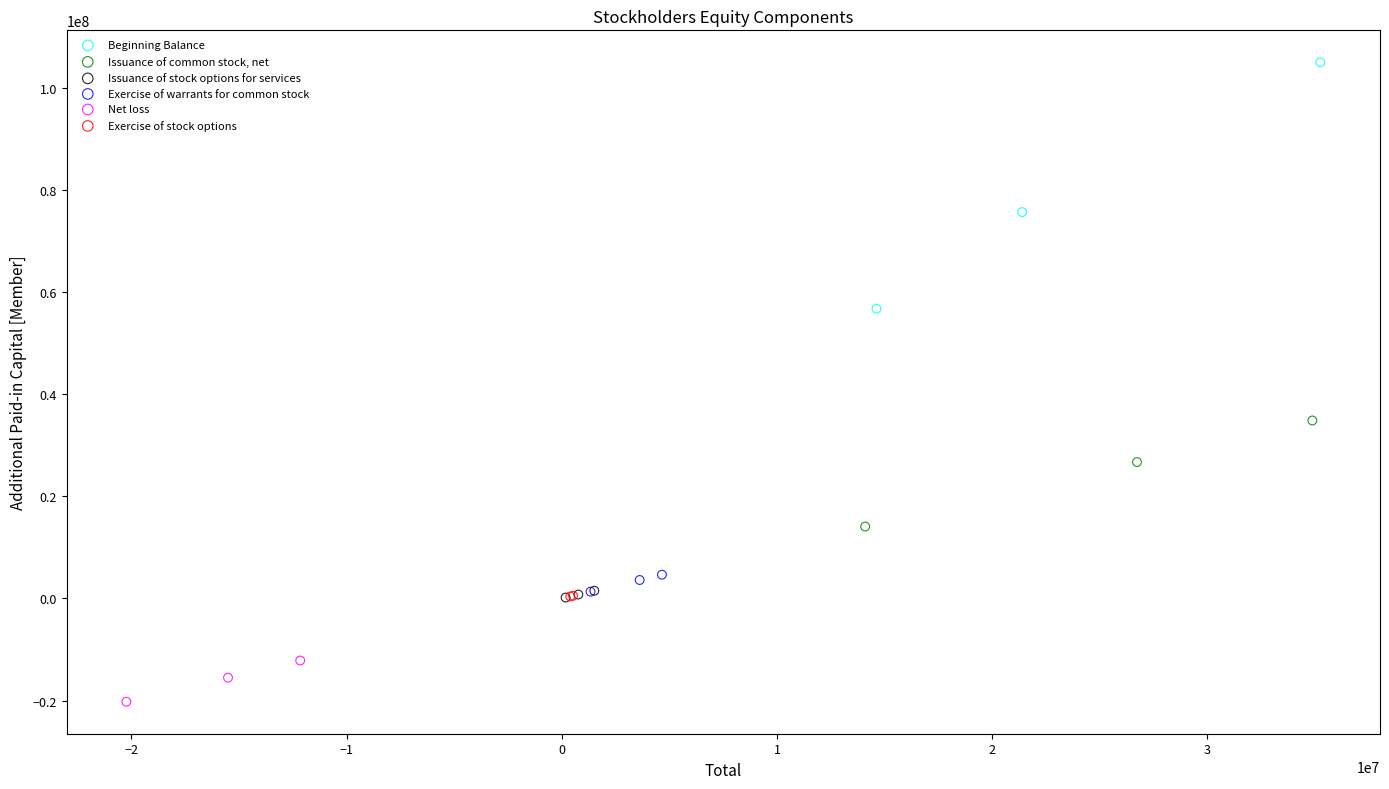

Which series has the largest Y range (max minus min)?

Beginning Balance